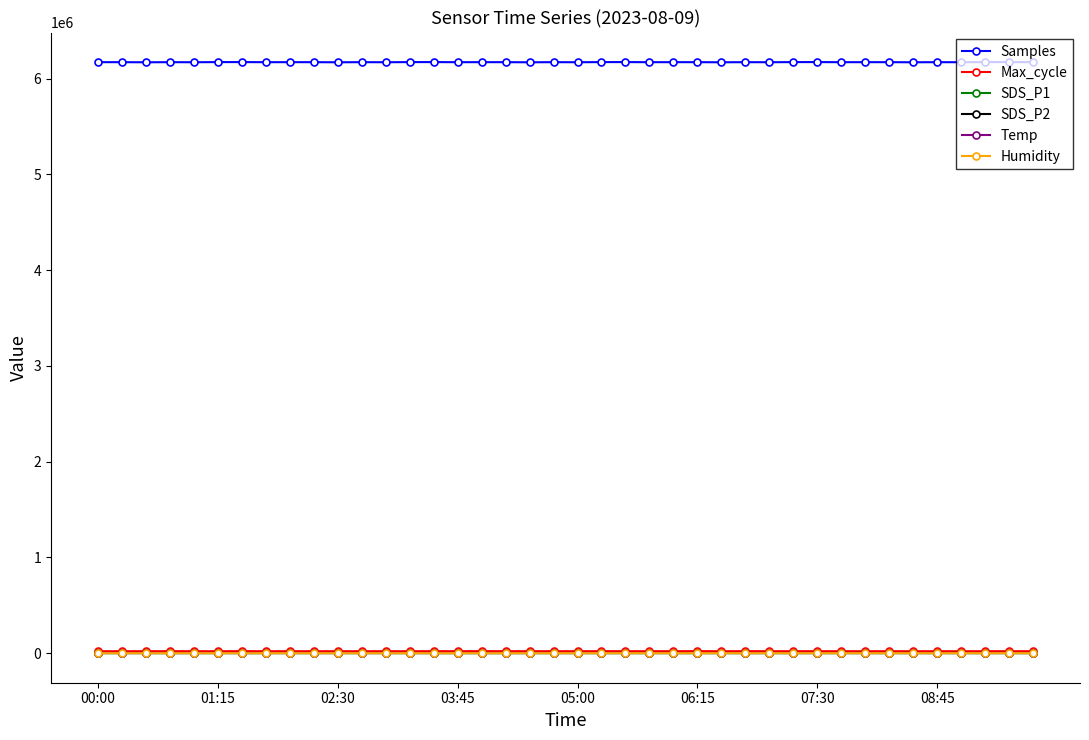

True or false: SDS_P2 has more than 1 interior local peaks.

True